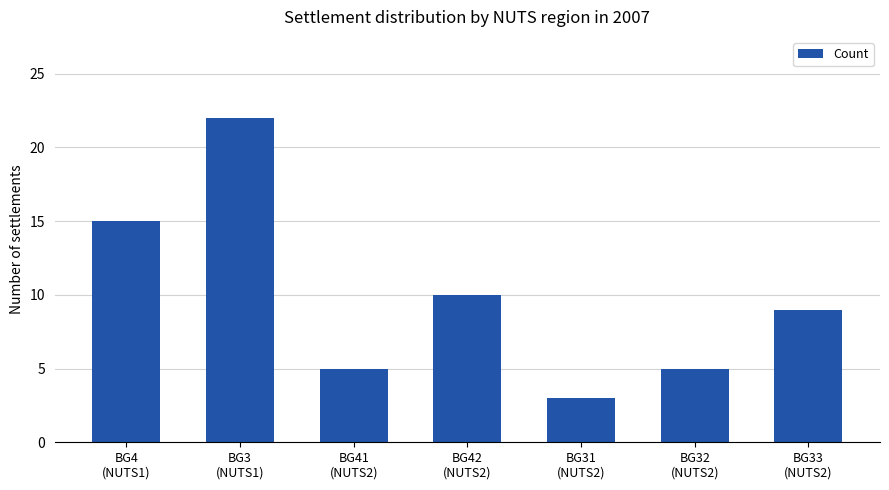

Reading left to right, transcribe all the data shown in this chart.

BG4
(NUTS1)=15	BG3
(NUTS1)=22	BG41
(NUTS2)=5	BG42
(NUTS2)=10	BG31
(NUTS2)=3	BG32
(NUTS2)=5	BG33
(NUTS2)=9